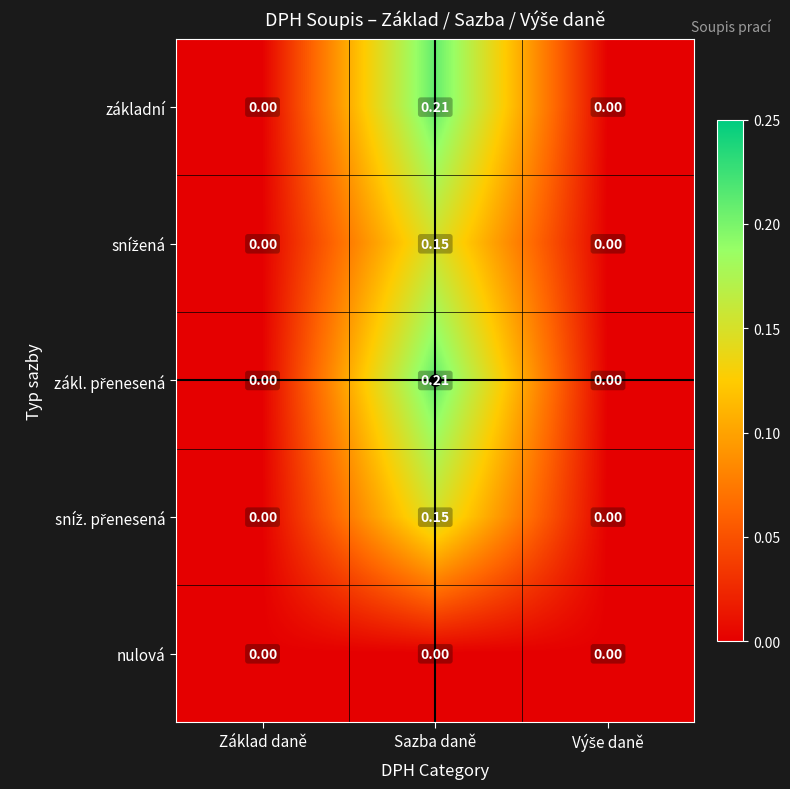

How many categories are shown in the chart?

3